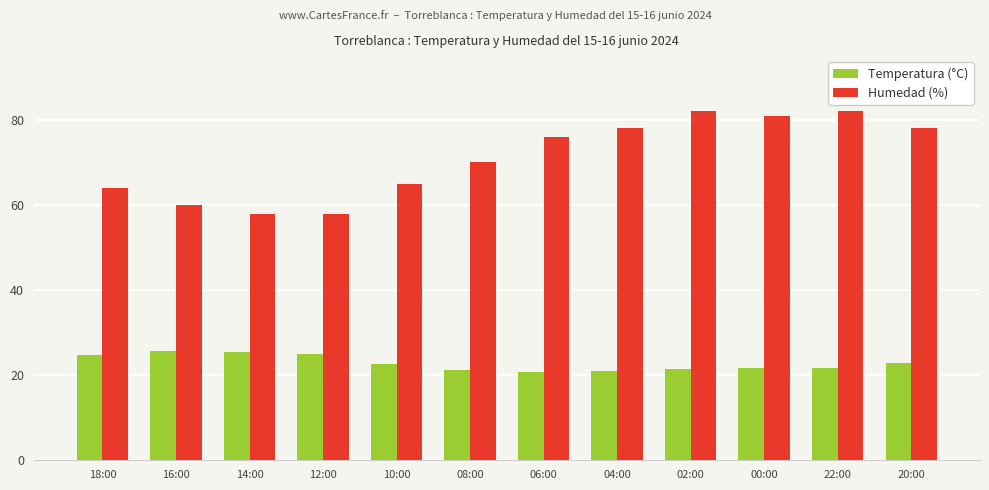

Count the number of data series in this chart.

2